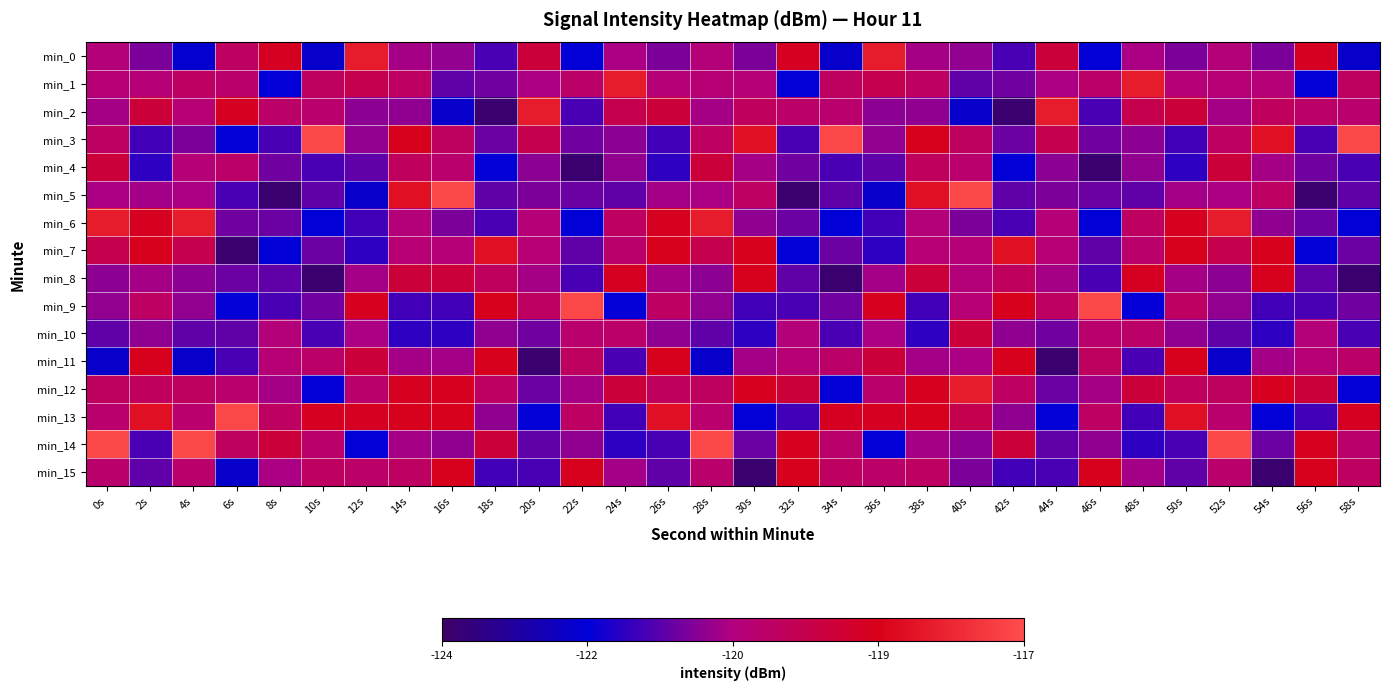

At how many categories does at least one series exceed -121?

30